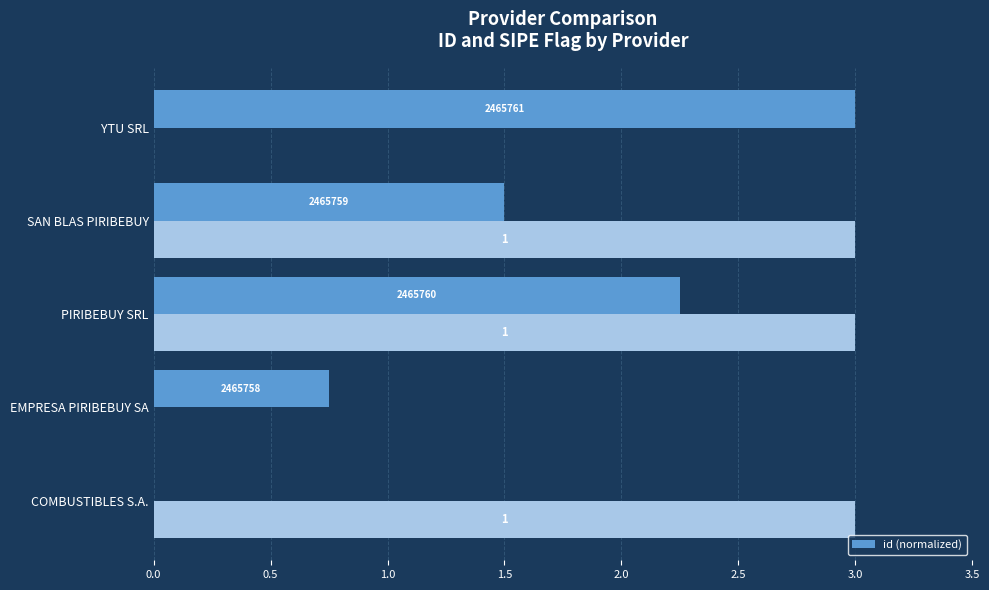

True or false: the data shows 1.5 at SAN BLAS PIRIBEBUY.

True